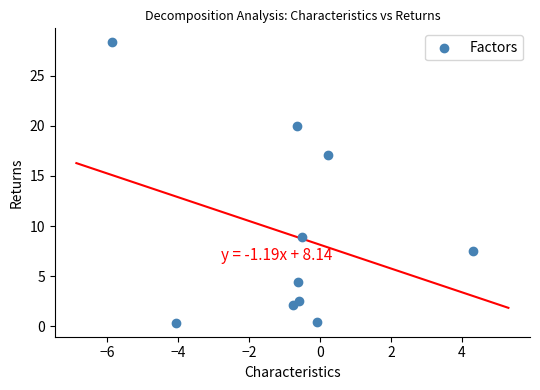

What Y value in the scatter plot is closest to 14?

17.1